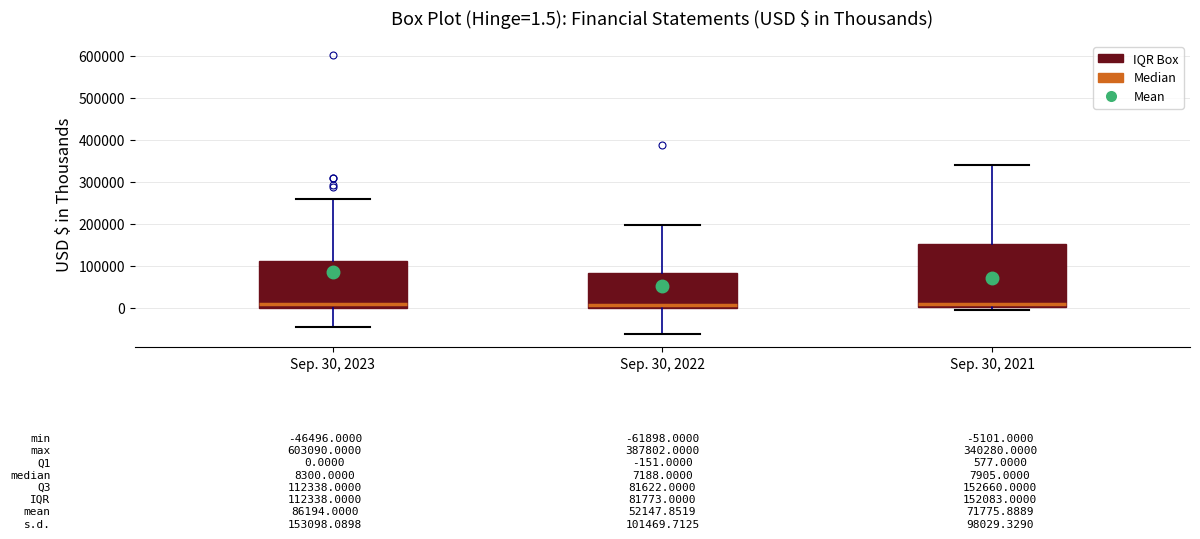

Which box is the tallest, from its lower edge to its upper edge?

Sep. 30, 2021